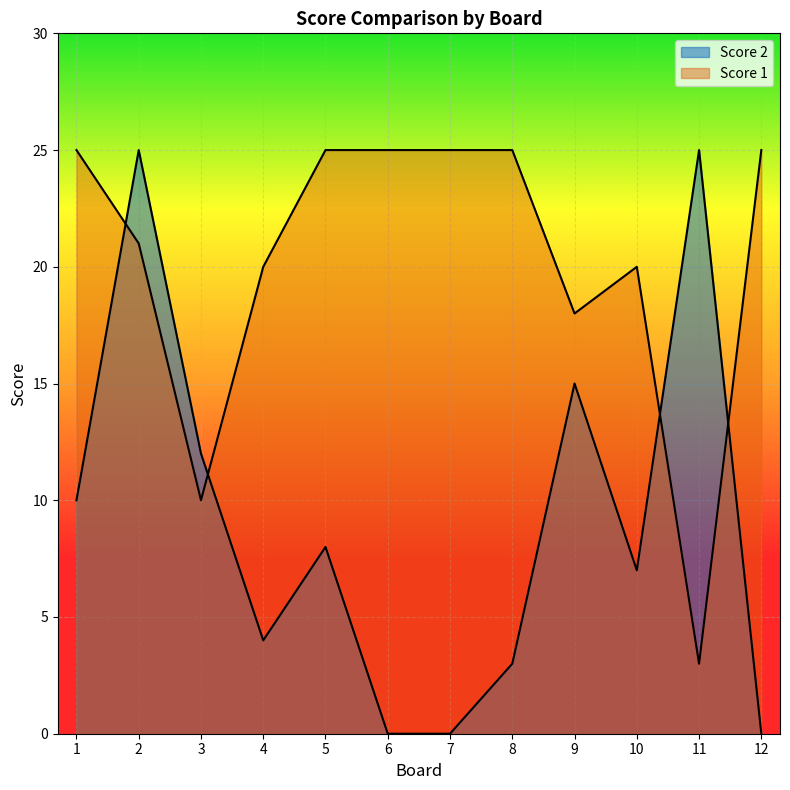

What is the difference between the second highest and second lowest values in the Score 1 series?

15